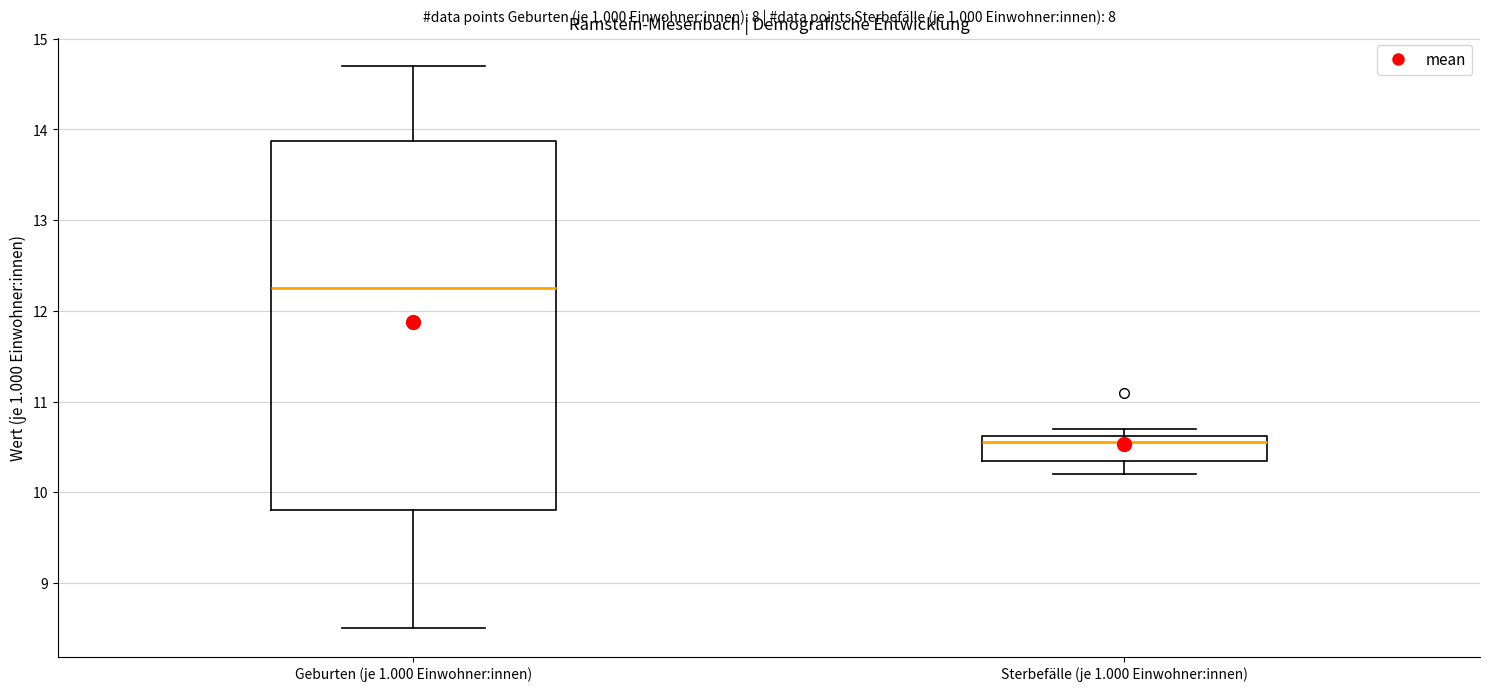

Reading left to right, transcribe this box plot: for each box, give where its median line is, the range the box spans, and where its two whiskers end, as read against the y-axis. The values are not printed on the chart, so give them approximately, as read against the axis.

Geburten (je 1.000 Einwohner:innen): median 12.3, box 9.8 to 13.9, whiskers 8.5 to 14.7
Sterbefälle (je 1.000 Einwohner:innen): median 10.6 (just below the box's upper edge), box 10.4 to 10.6, whiskers 10.2 to 10.7